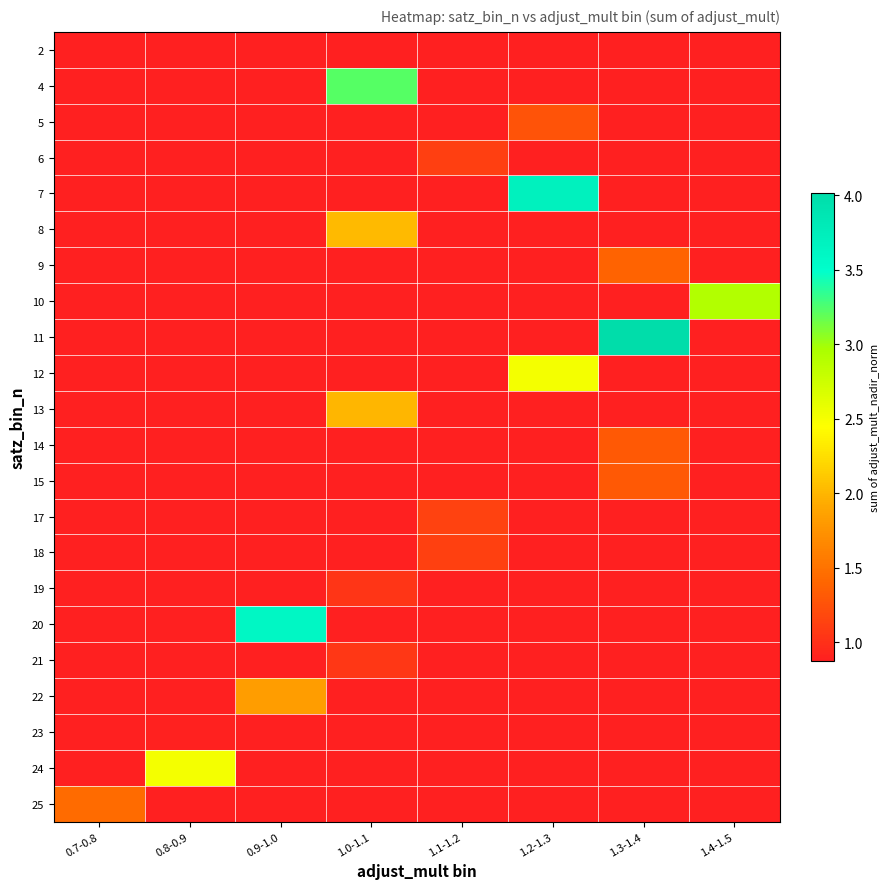

How many data points in 17 are above 1?

1